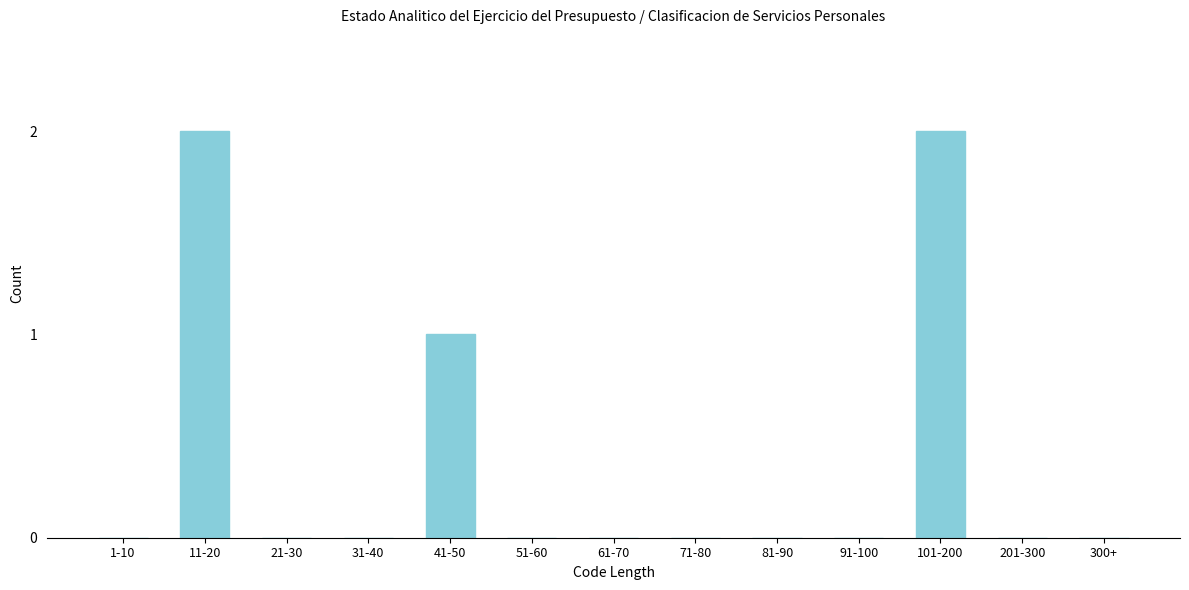

Reading left to right, what are all the values shown in this chart?

1-10=0	11-20=2	21-30=0	31-40=0	41-50=1	51-60=0	61-70=0	71-80=0	81-90=0	91-100=0	101-200=2	201-300=0	300+=0